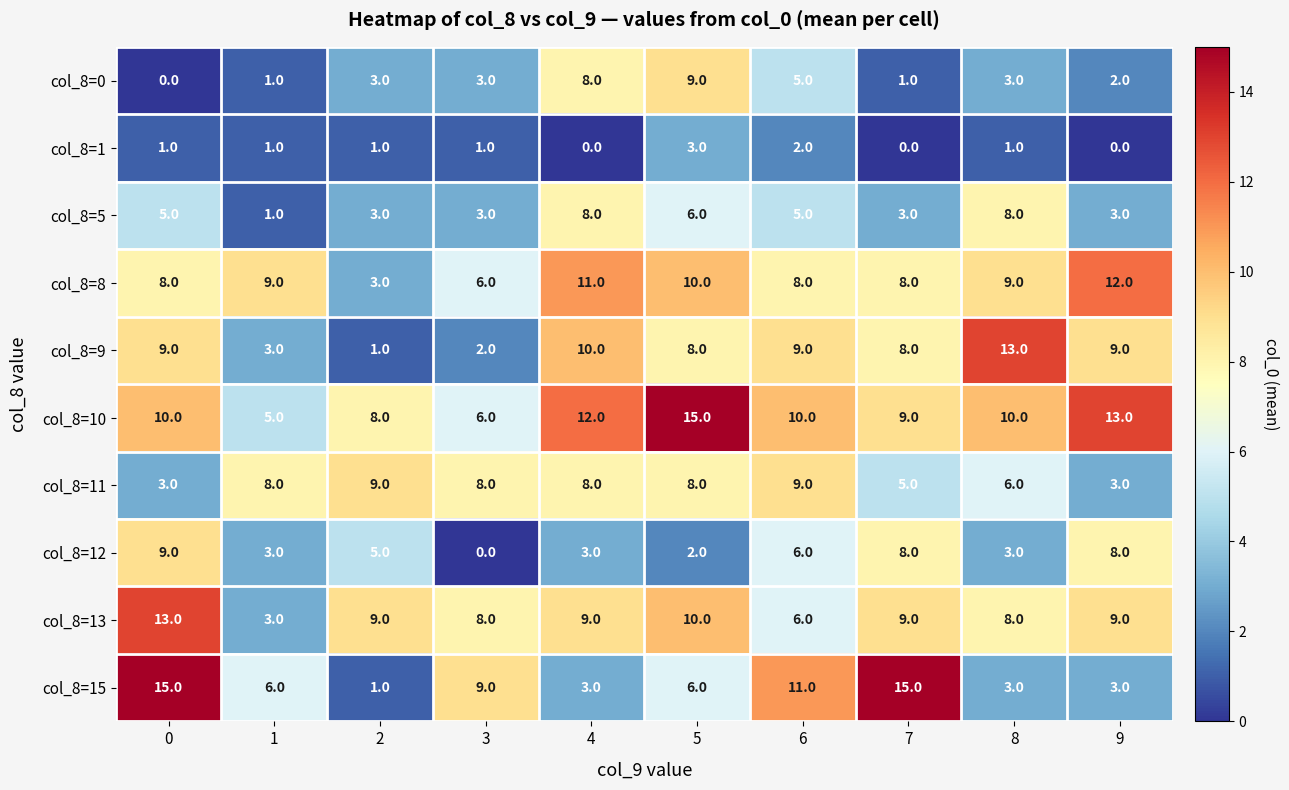

What is the highest value of the col_8=10 series?

15